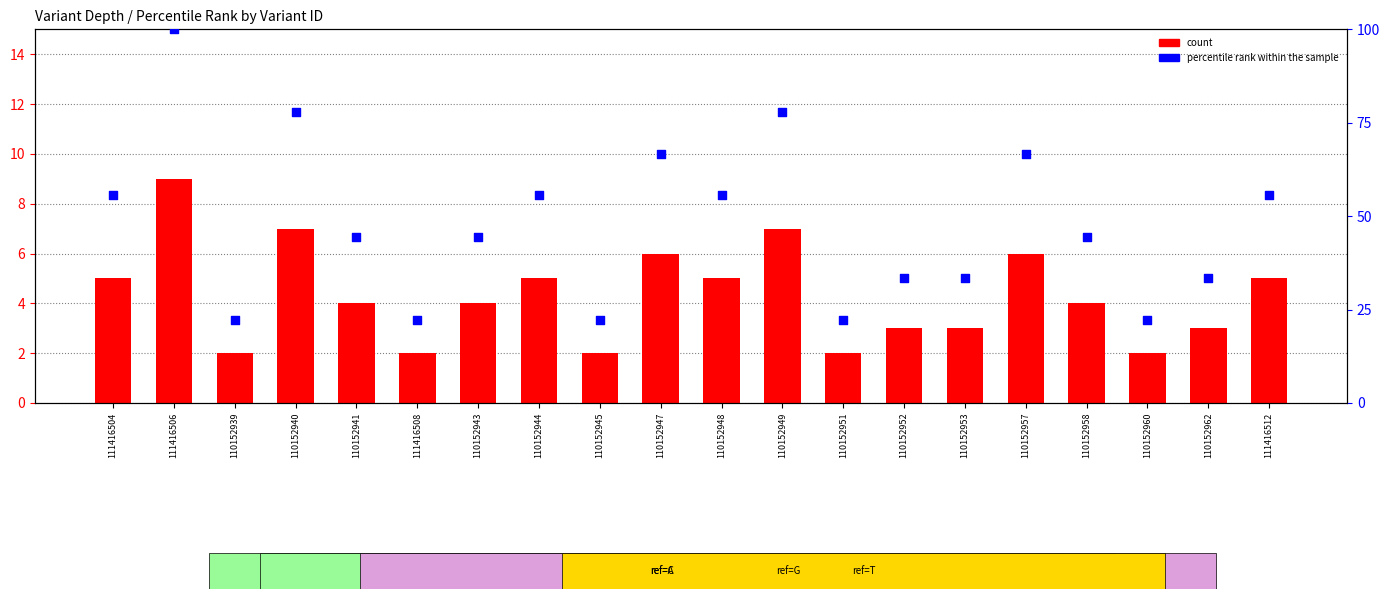

What are all the series names shown in the legend?

count, percentile rank within the sample